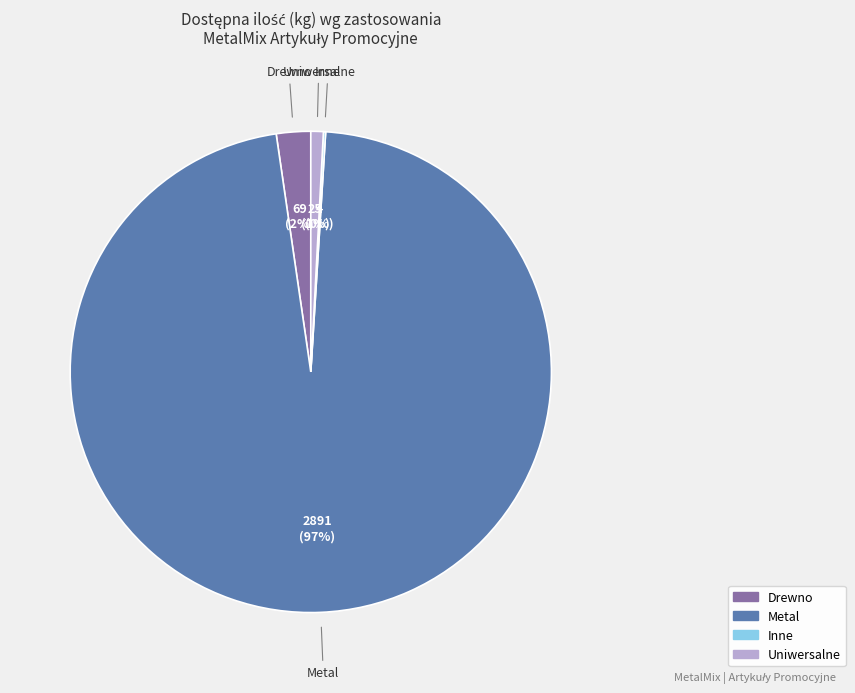

Does any single category account for the majority?

Yes